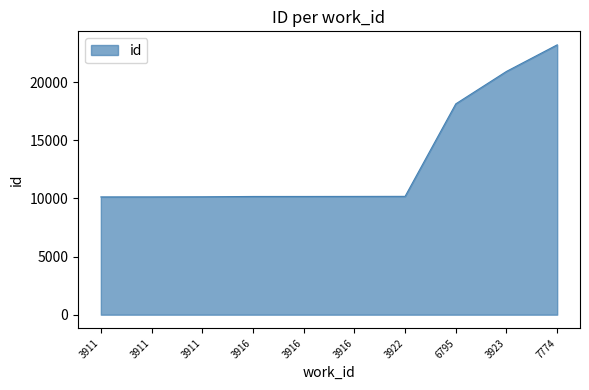

What is the change in value from 3911 to 6795?

+8001